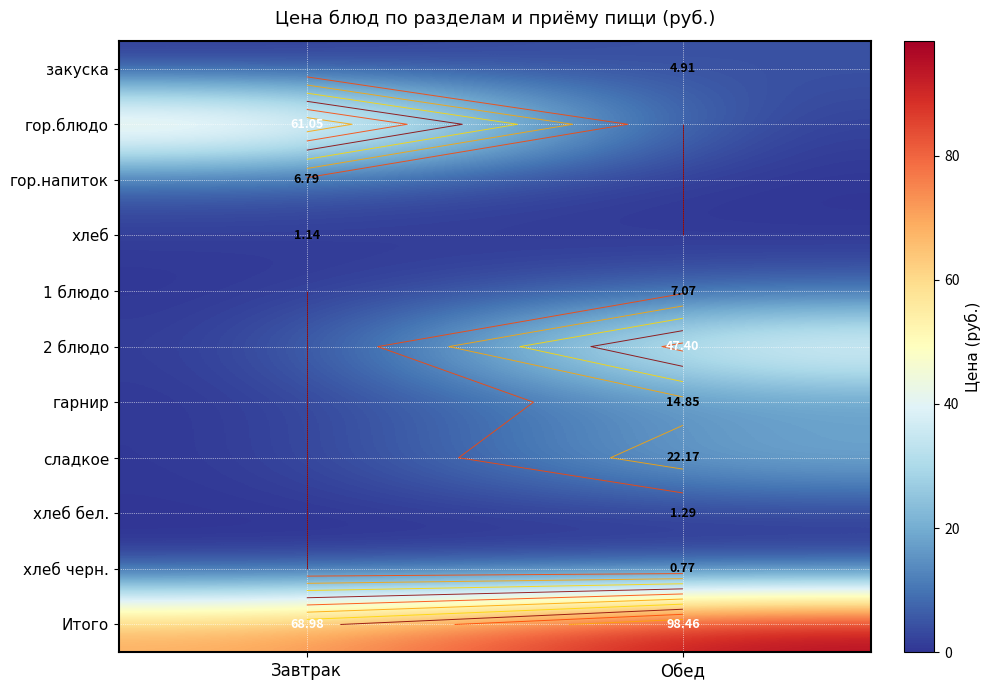

Which series has the widest spread of values?

гор.блюдо